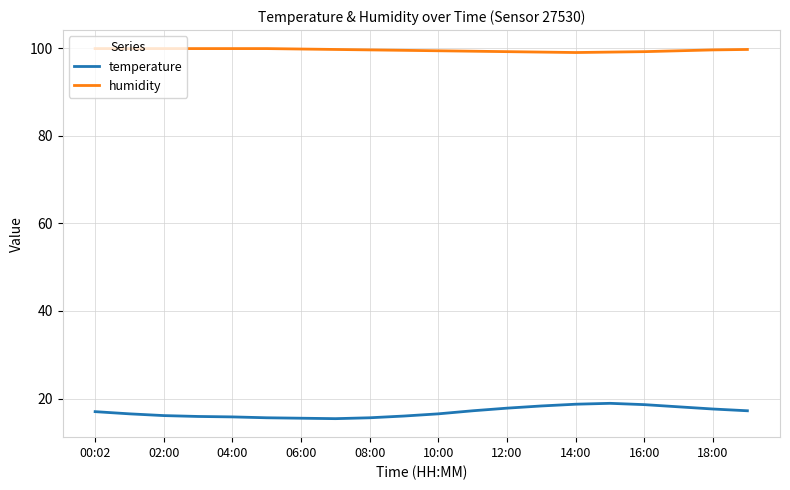

Which series has the widest spread of values?

temperature